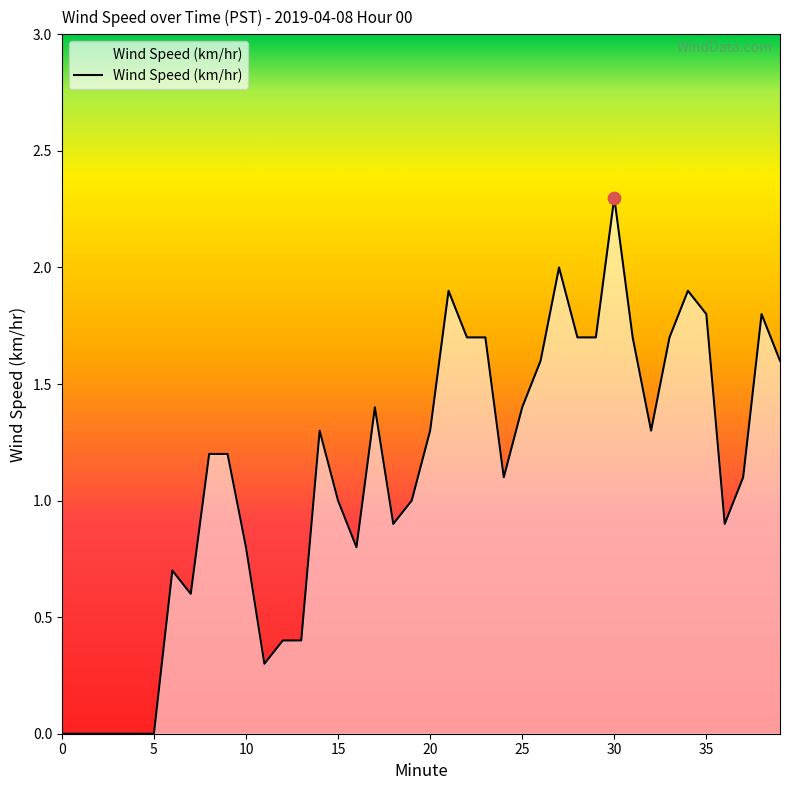

What is the greatest value displayed?

2.3